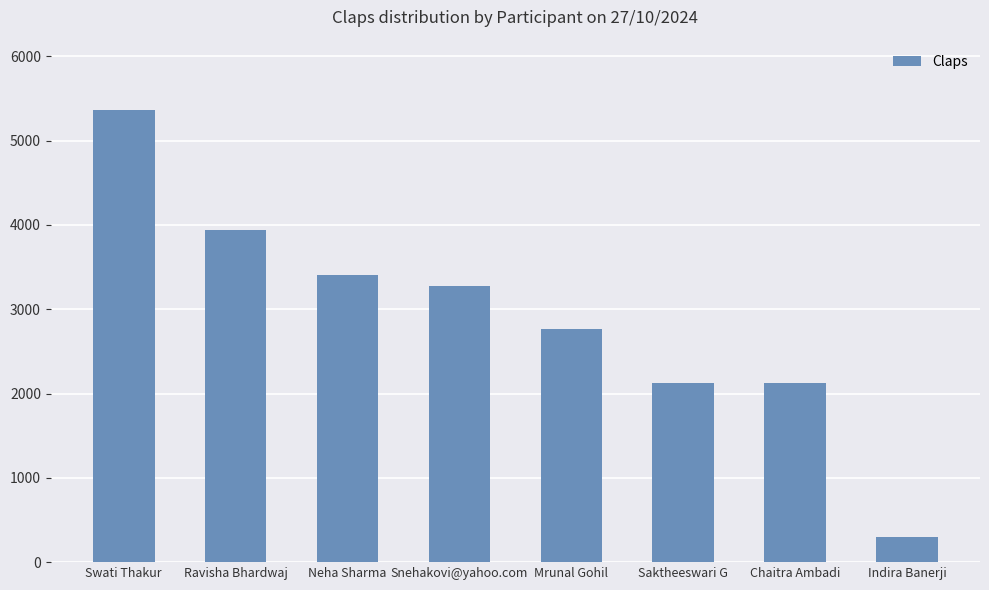

What is the difference between the values at Saktheeswari G and Snehakovi@yahoo.com?

1150